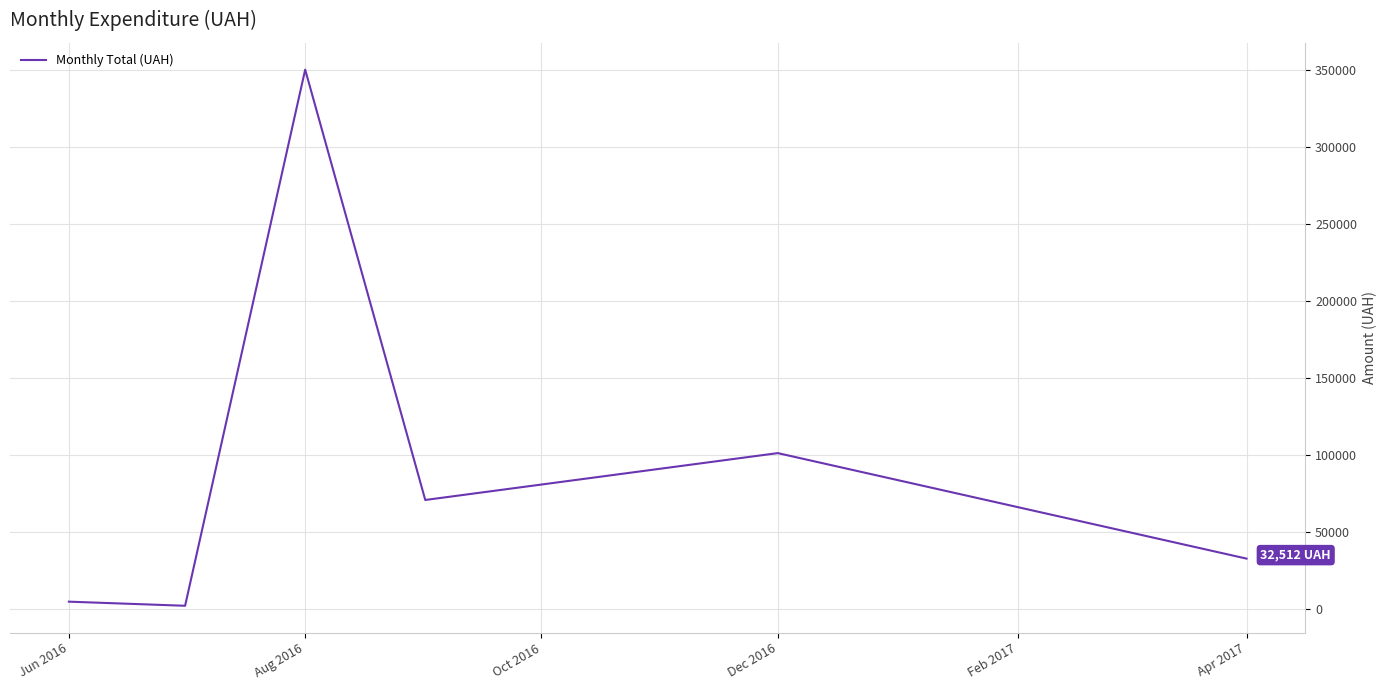

What is the difference between the maximum and second lowest values?

345570.7